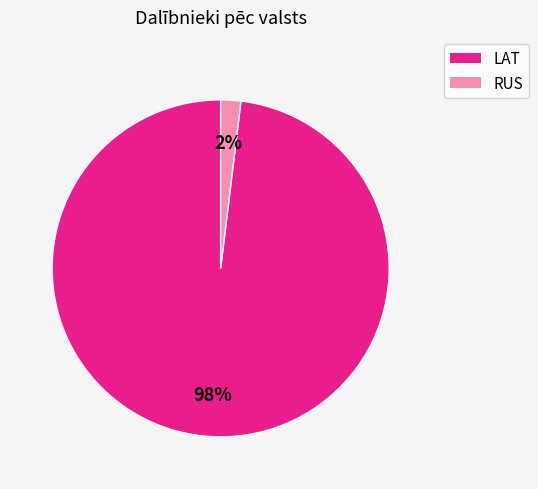

To the nearest percent, what is the average slice percentage?

50%